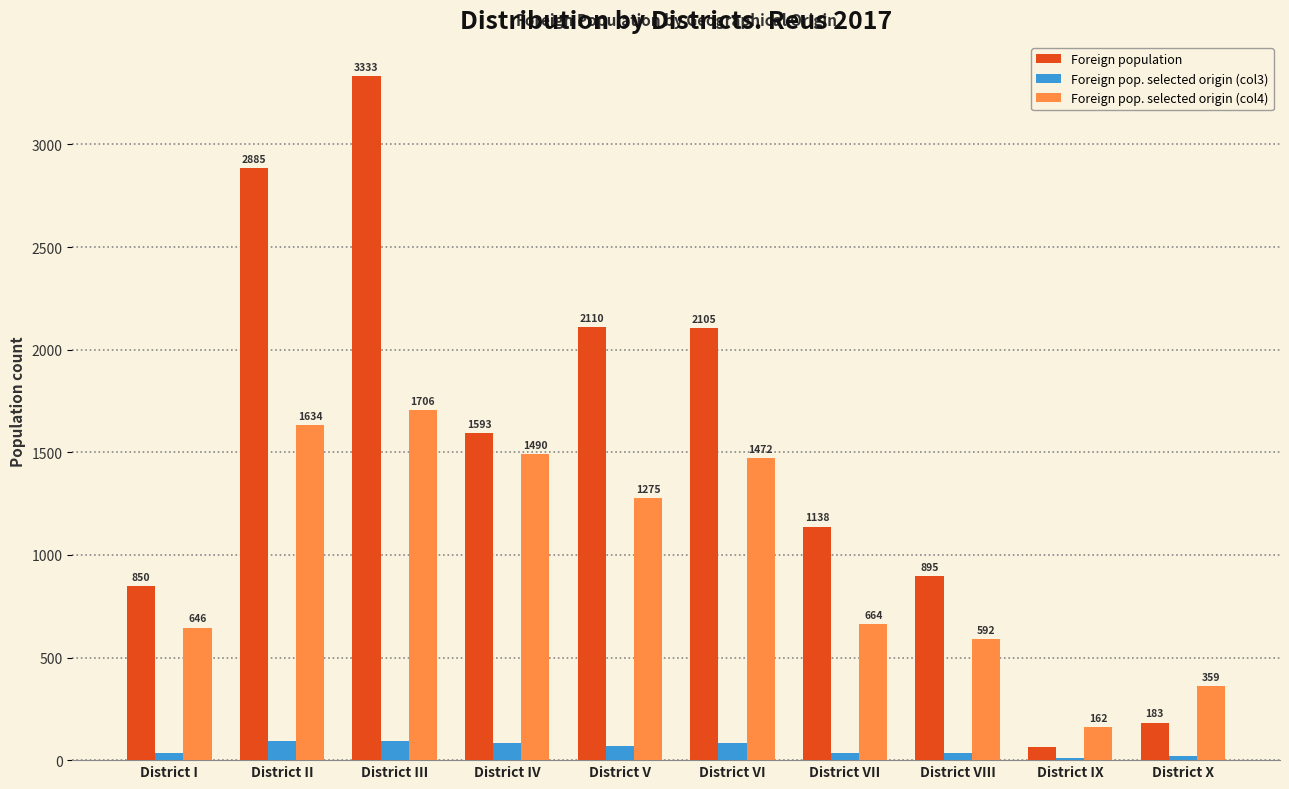

What is the maximum value shown in the chart?

3333